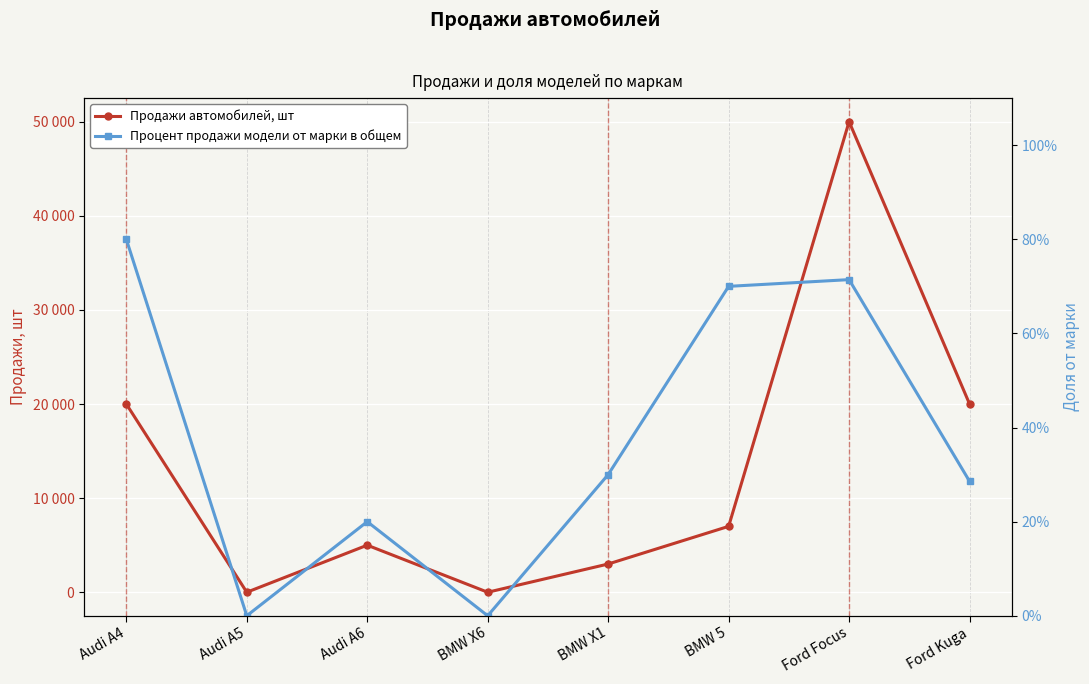

The Процент продажи модели от марки в общем series shows 0.3 at BMW X1. True or false?

True